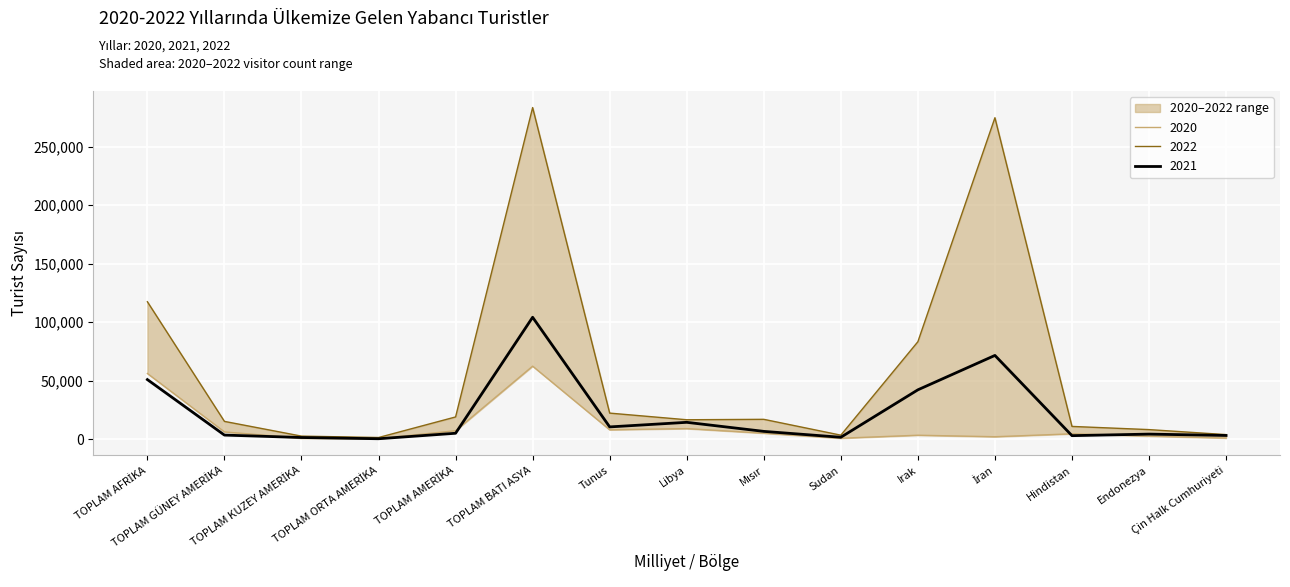

Which series has the widest spread of values?

2022